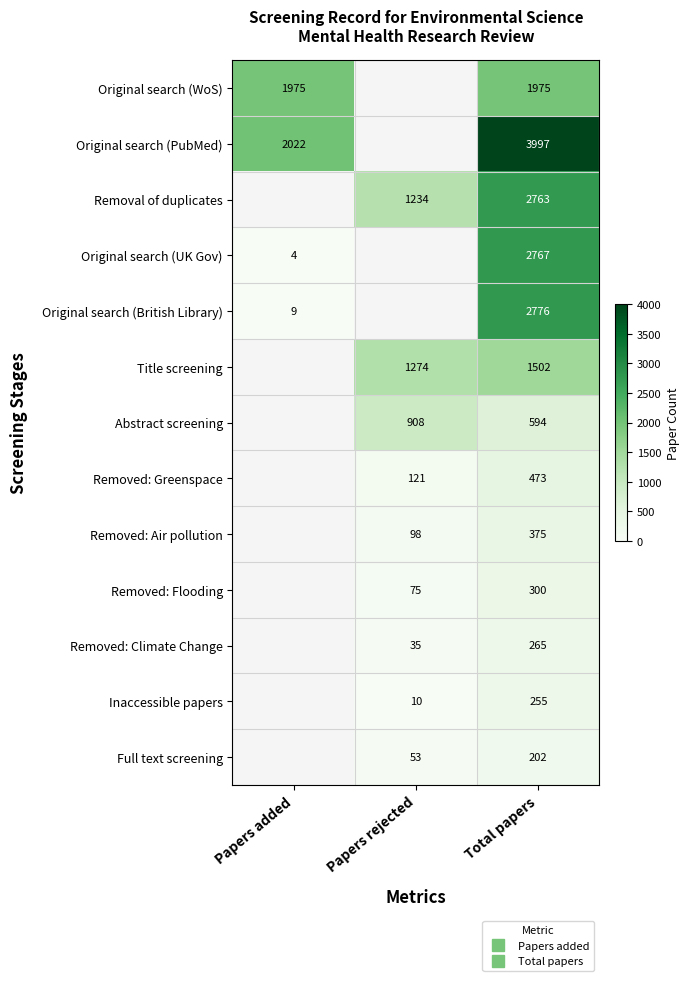

What is the highest value of the Original search (British Library) series?

2776.0